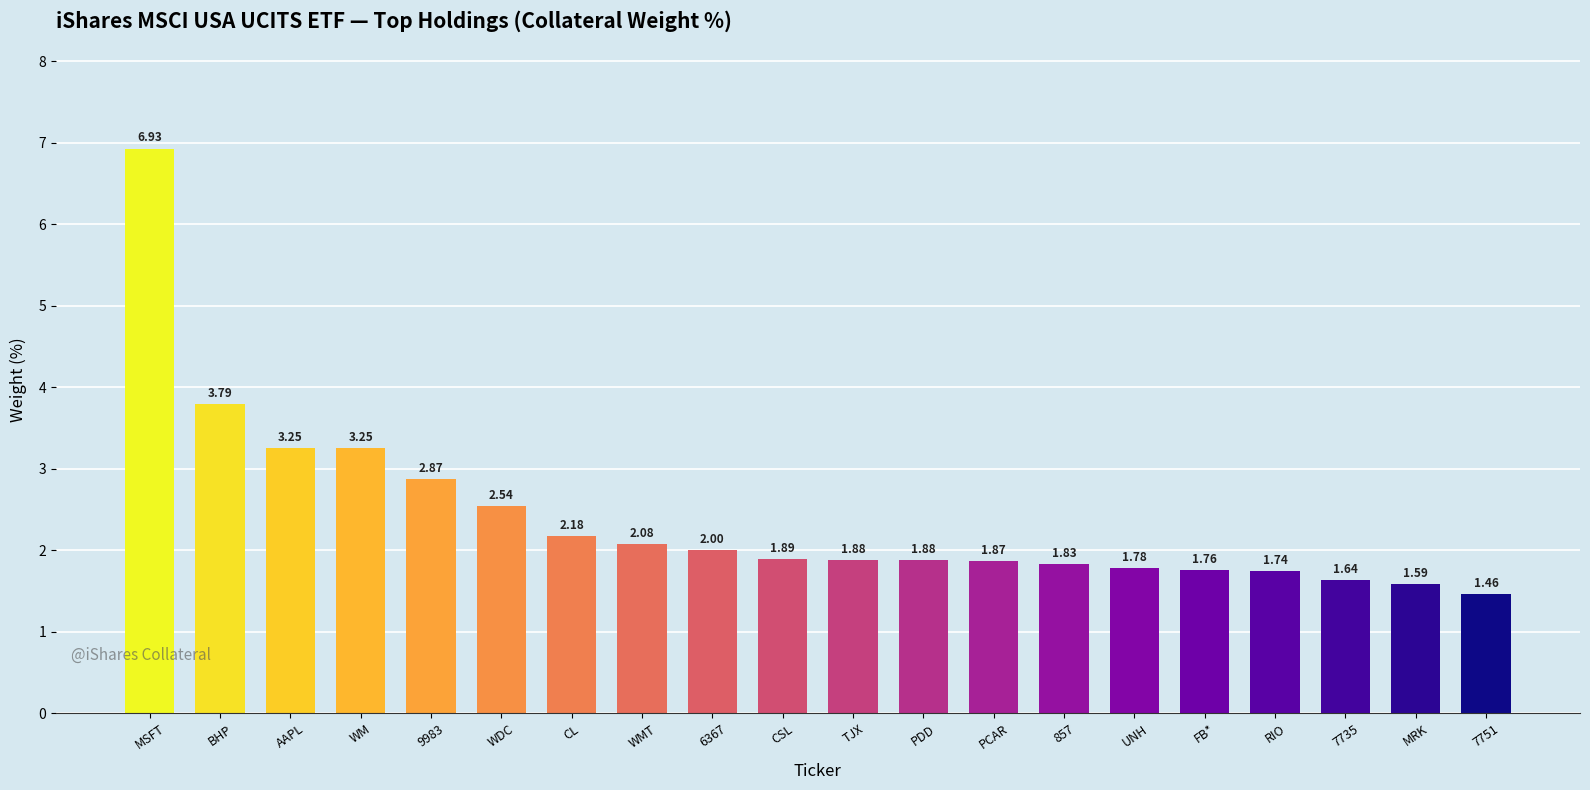

What is the difference between the maximum and second lowest values?

5.3